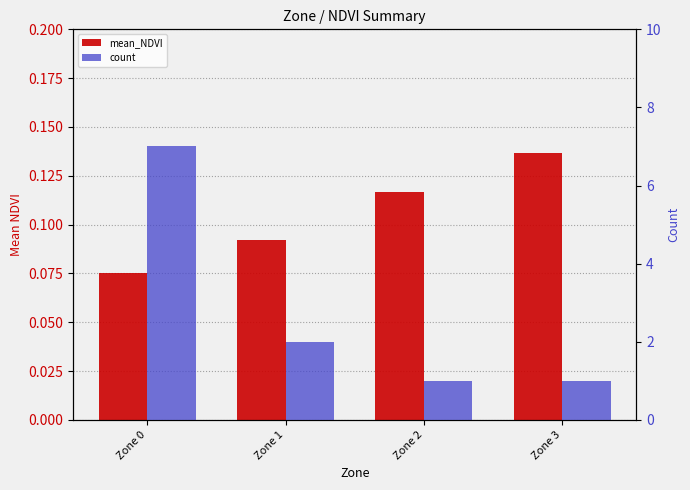

How many categories are shown in the chart?

4